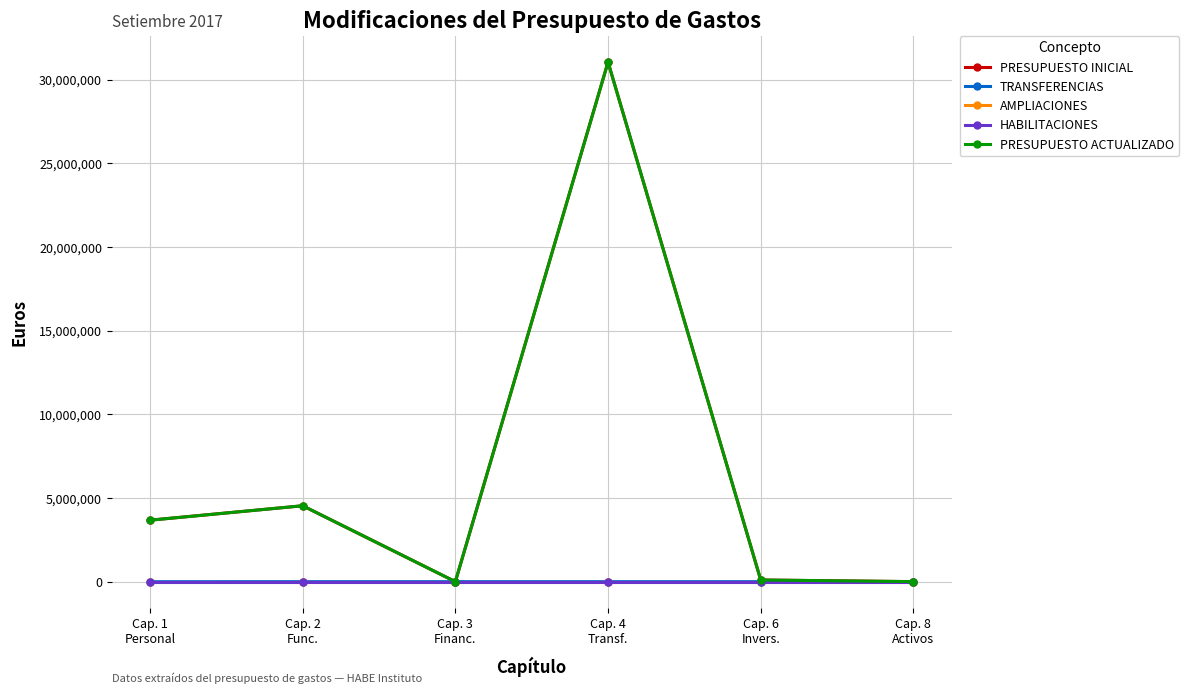

The value of AMPLIACIONES at Cap. 1
Personal is 0. True or false?

True